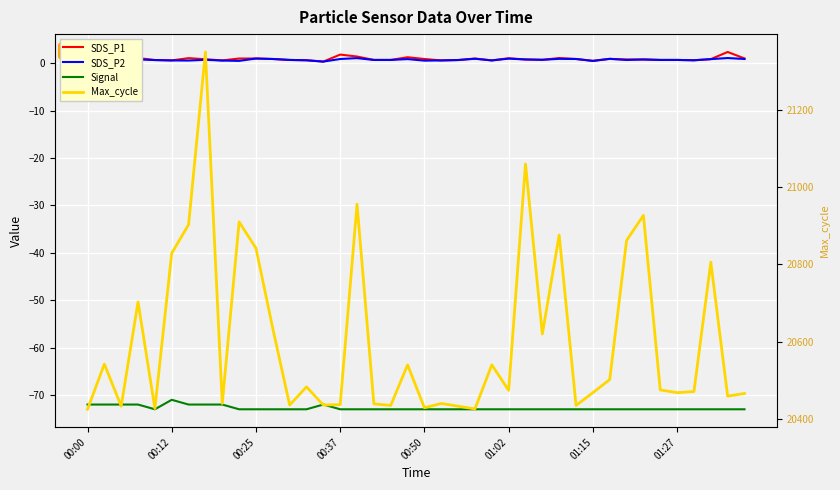

True or false: SDS_P1 and Signal cross at least once.

False